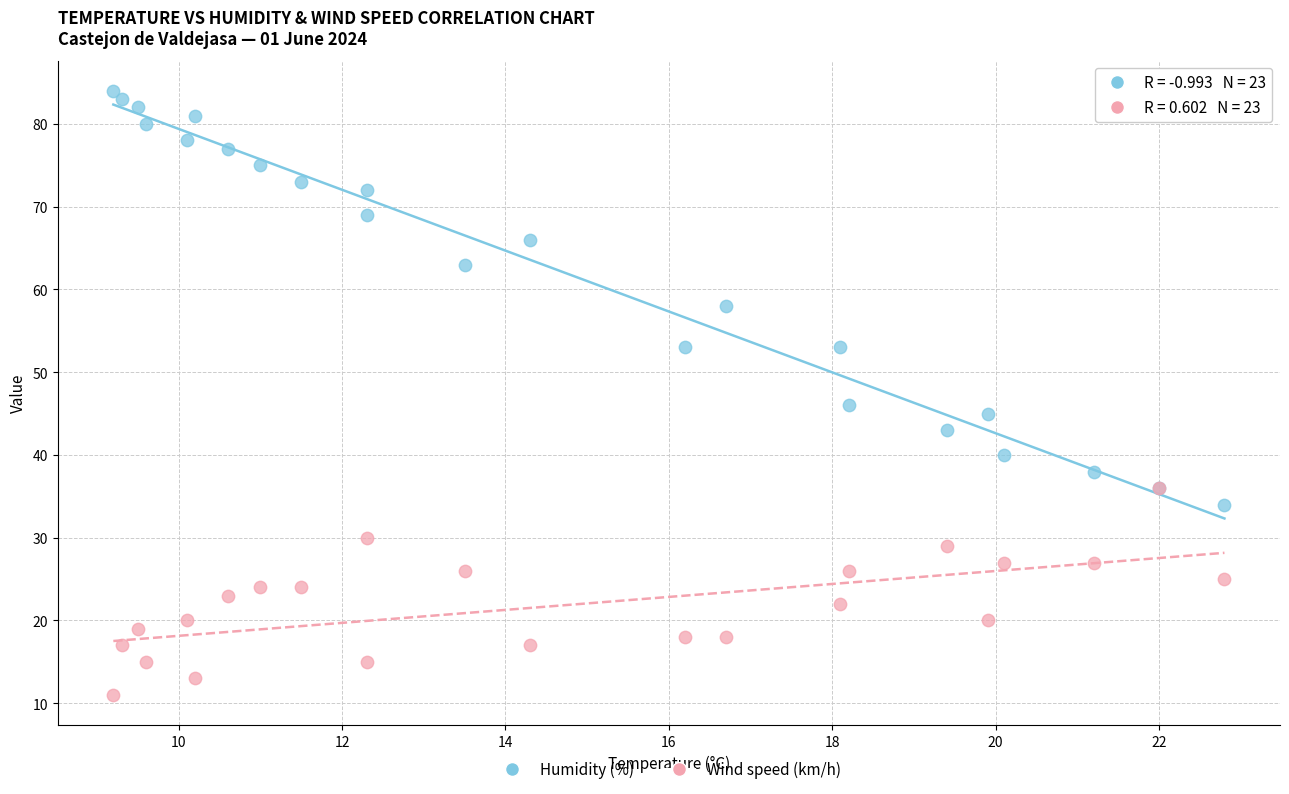

Which series has the widest spread of Y values?

Humidity (%)